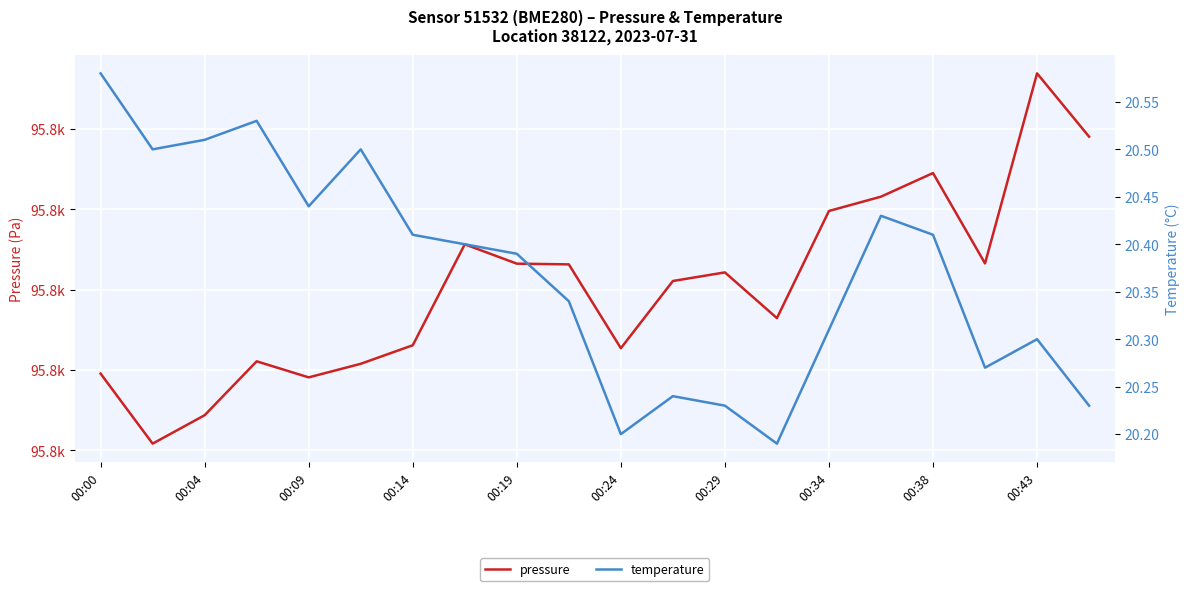

What is the maximum value shown in the chart?

95796.9